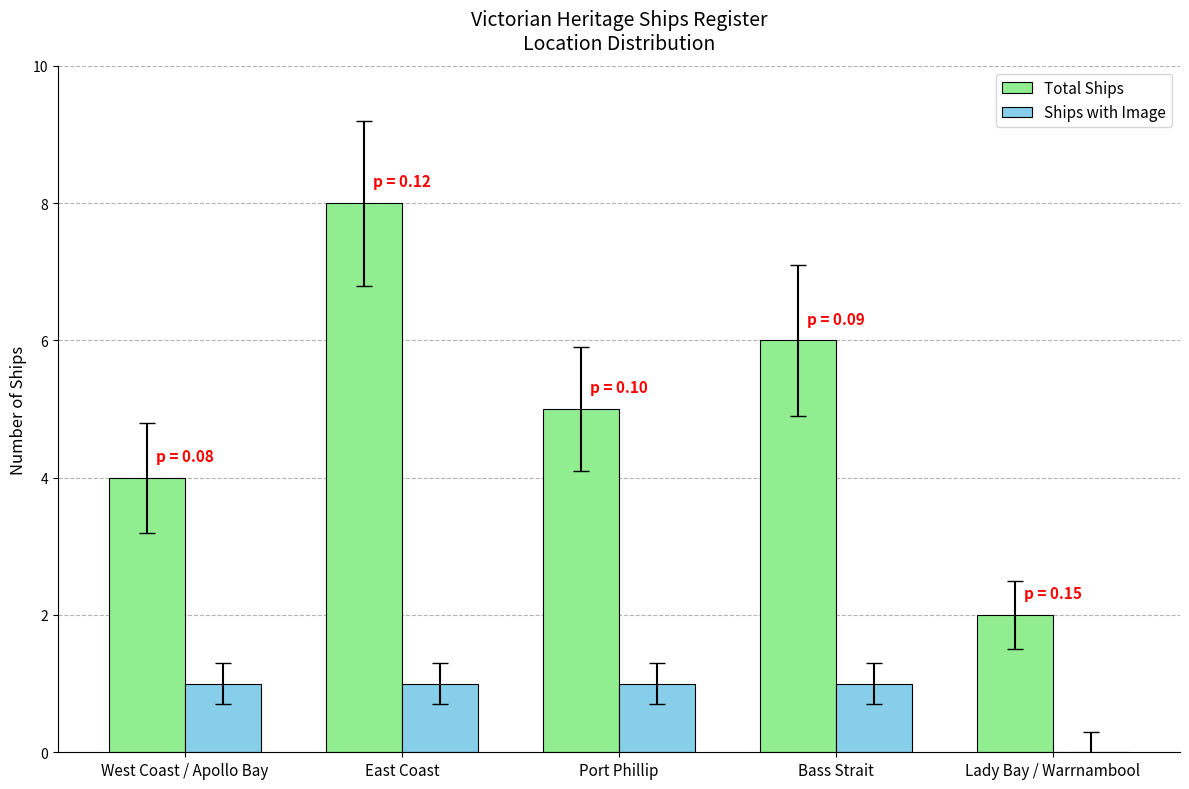

What are all the series names shown in the legend?

Total Ships, Ships with Image